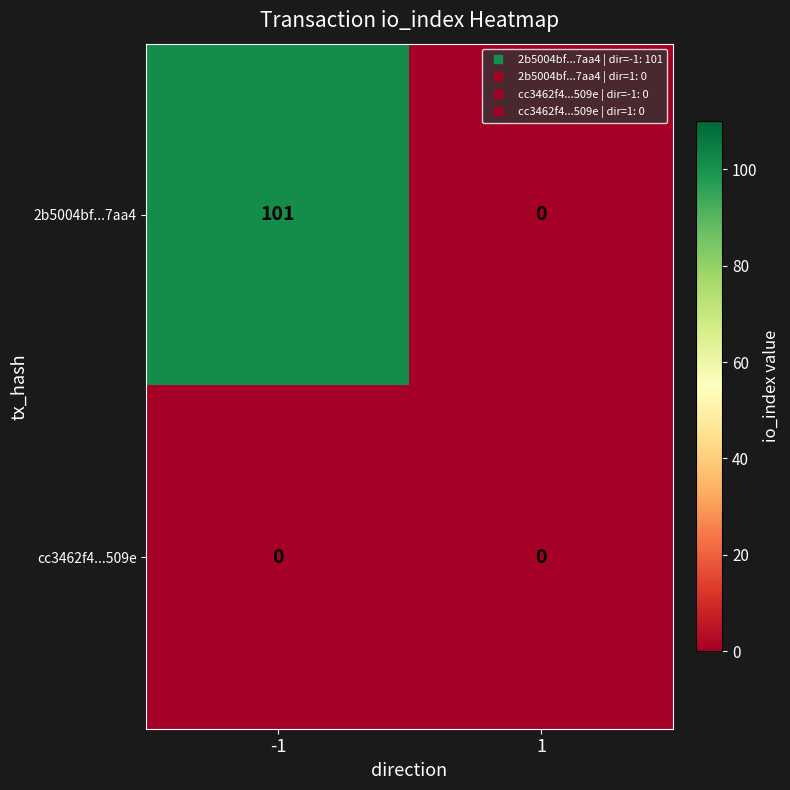

Which series has the largest range (max minus min)?

2b5004bf...7aa4